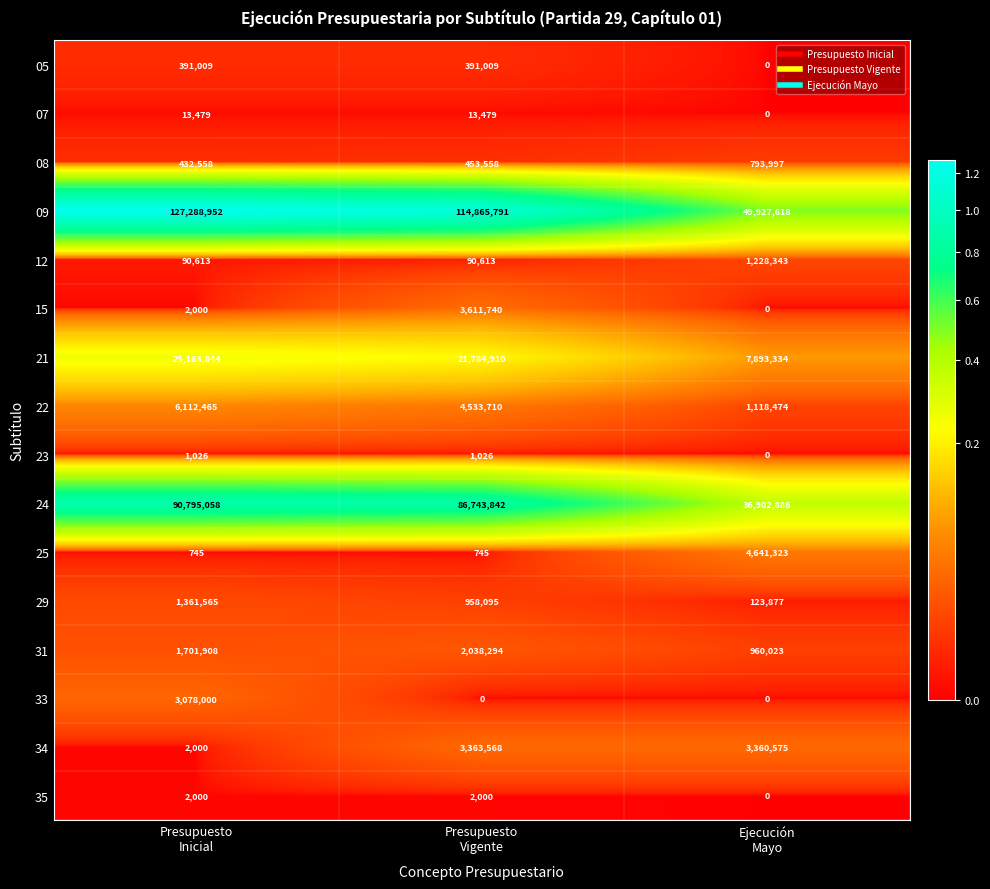

How many 23 values are between 0 and 1026?

3